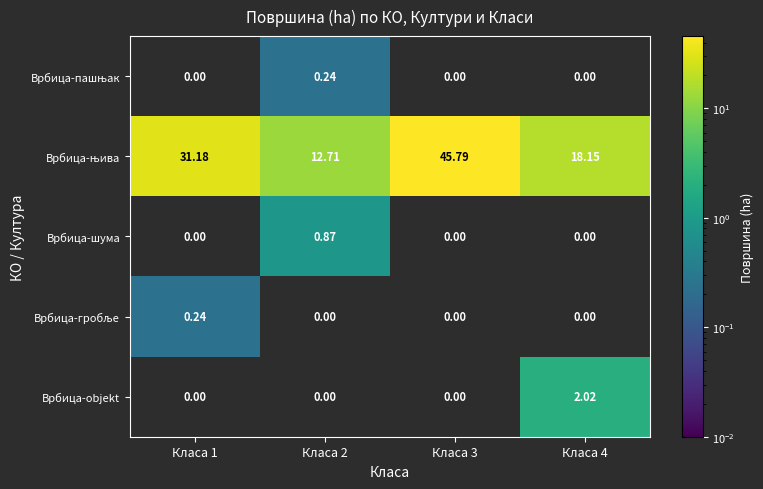

At Класа 1, list the series in order from largest to smallest.

Врбица-њива, Врбица-гробље, Врбица-пашњак, Врбица-шума, Врбица-objekt